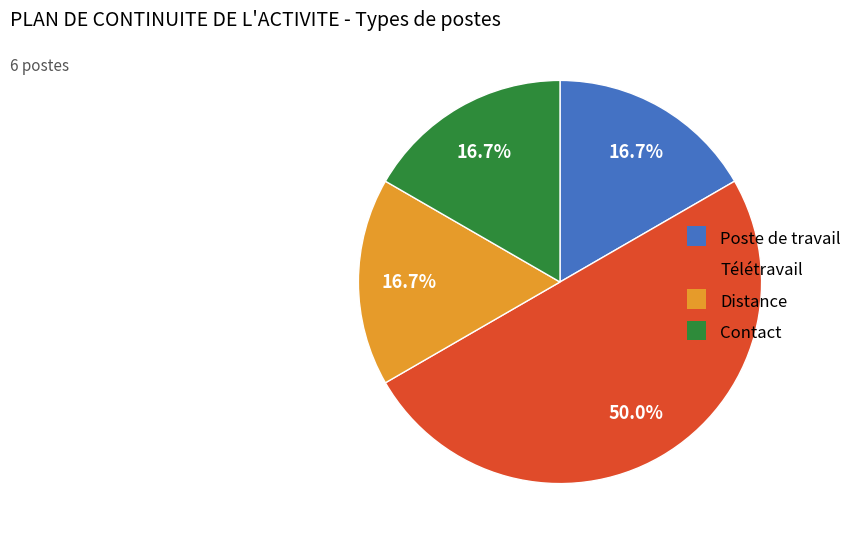

What is the ratio of the value at Poste de travail to the value at Contact?

1.0